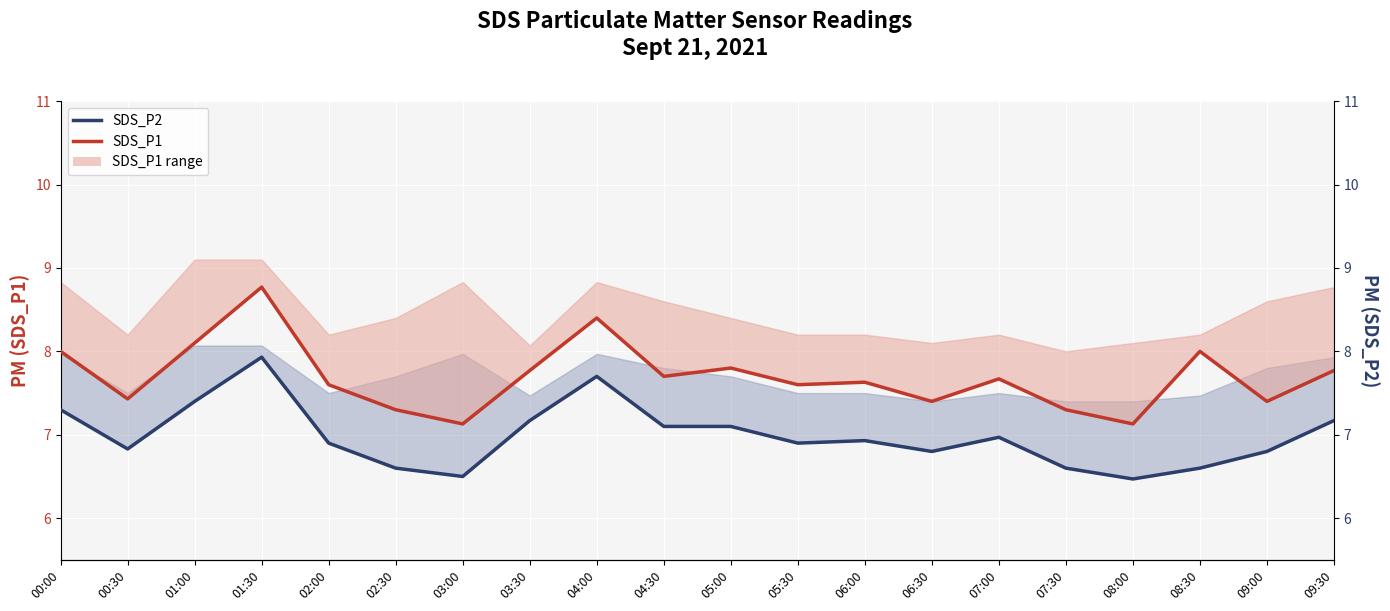

The value of SDS_P2 at 00:30 is 3.3. True or false?

False